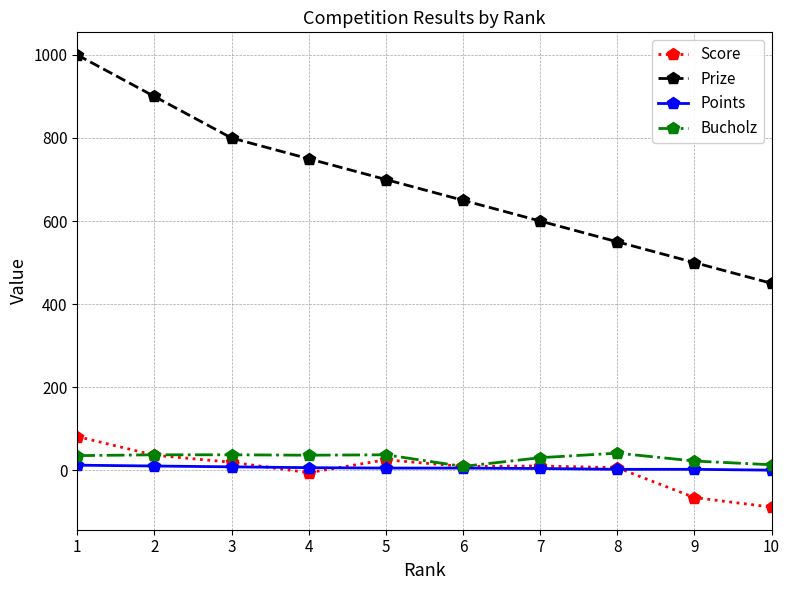

Between 5 and 10, which series saw the biggest shift?

Prize